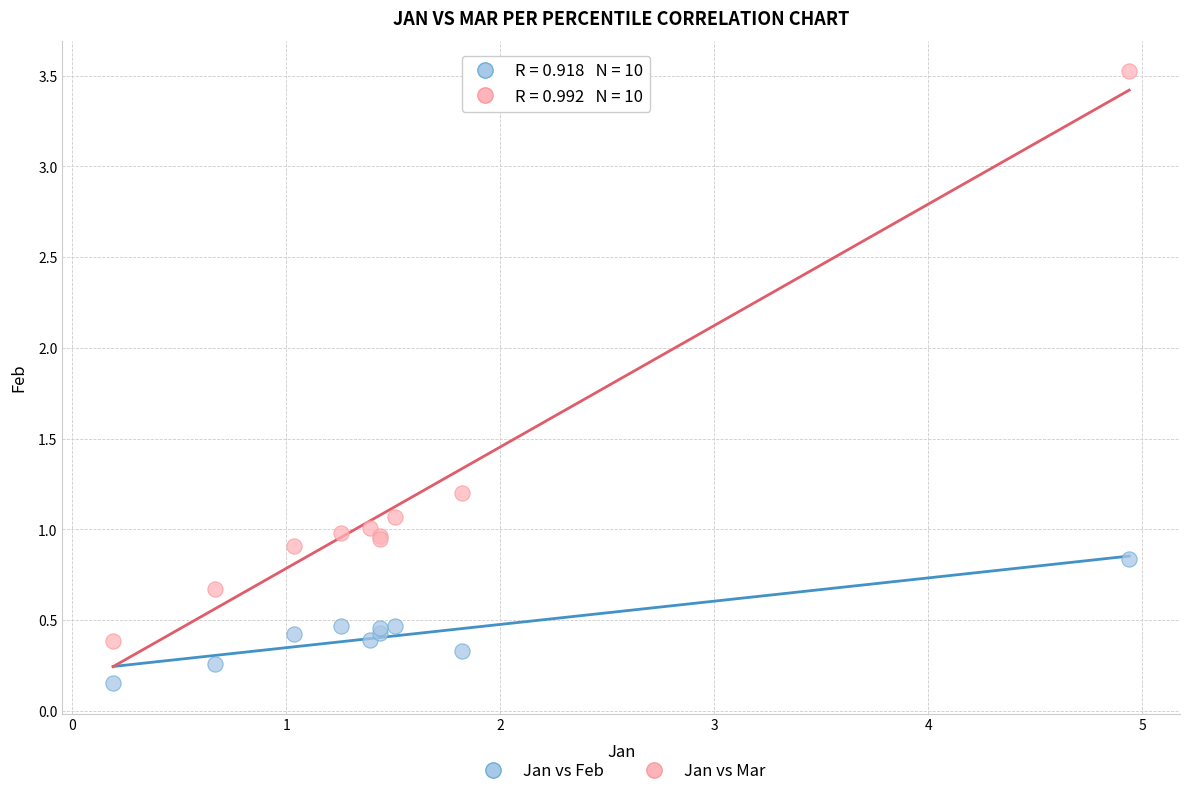

What are all the series names shown in the legend?

Jan vs Feb, Jan vs Mar